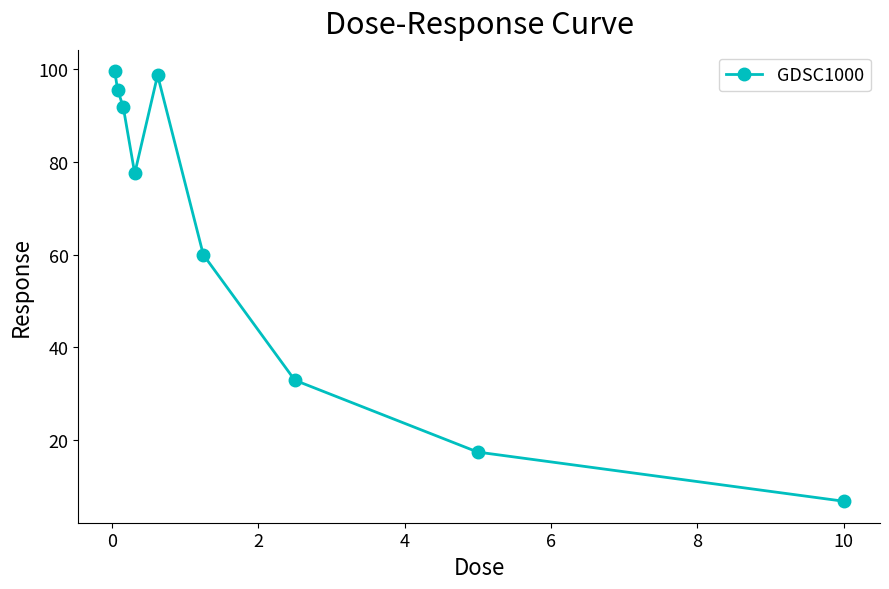

What is the greatest value displayed?

99.5